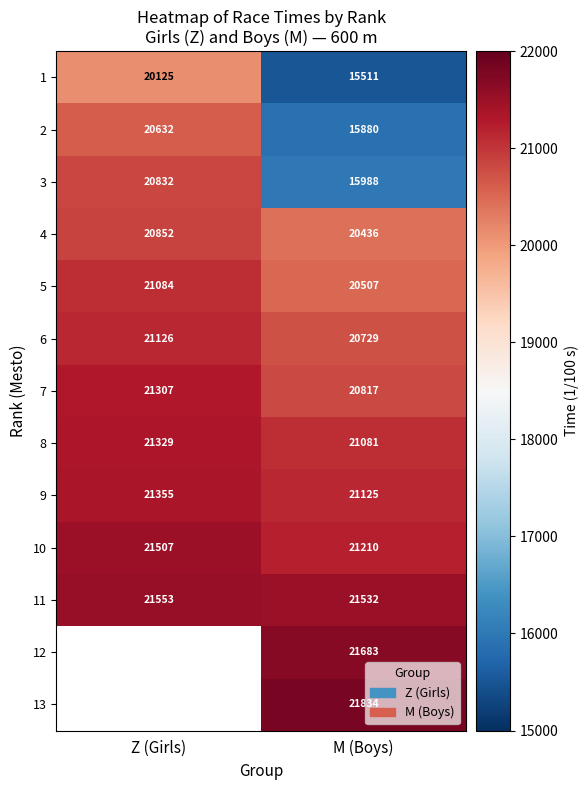

What is the average value of the 5 series?

20796